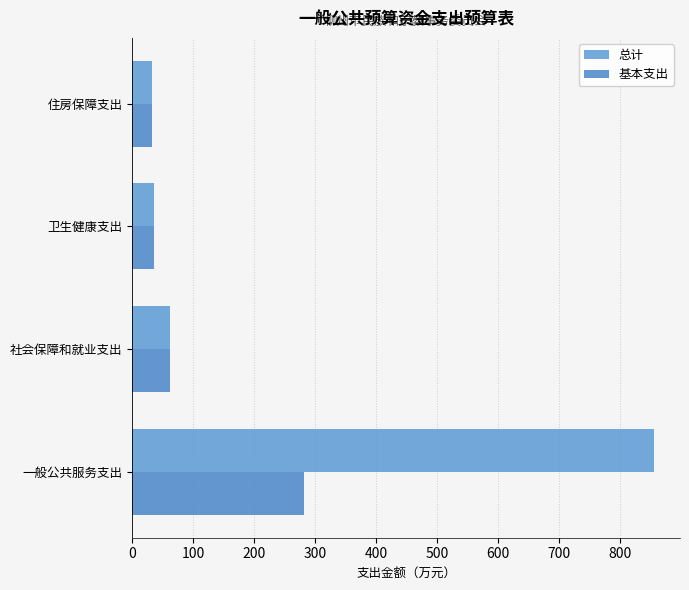

How many data points in 总计 are less than 62?

2